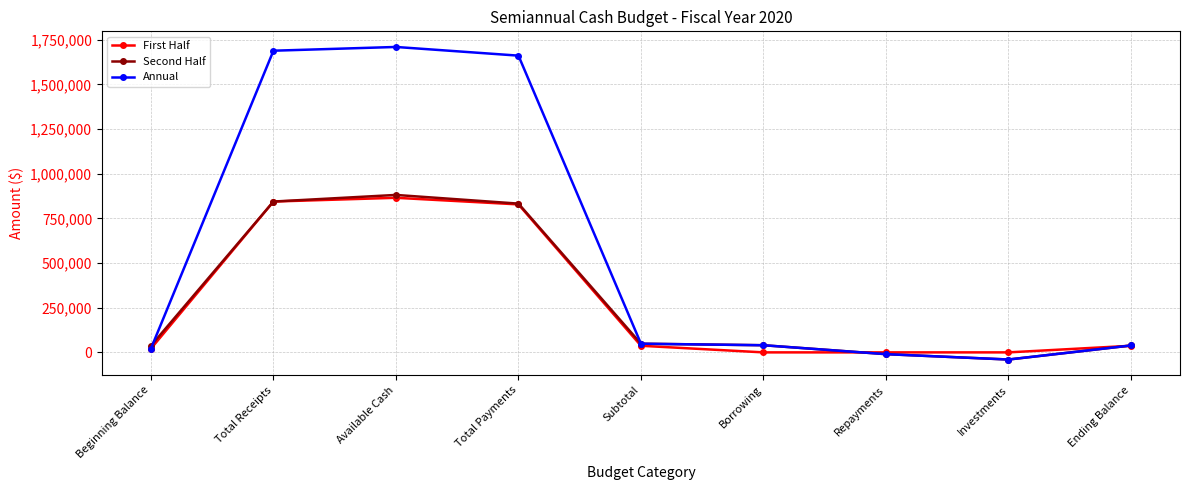

Which category has the highest value across all series?

Available Cash